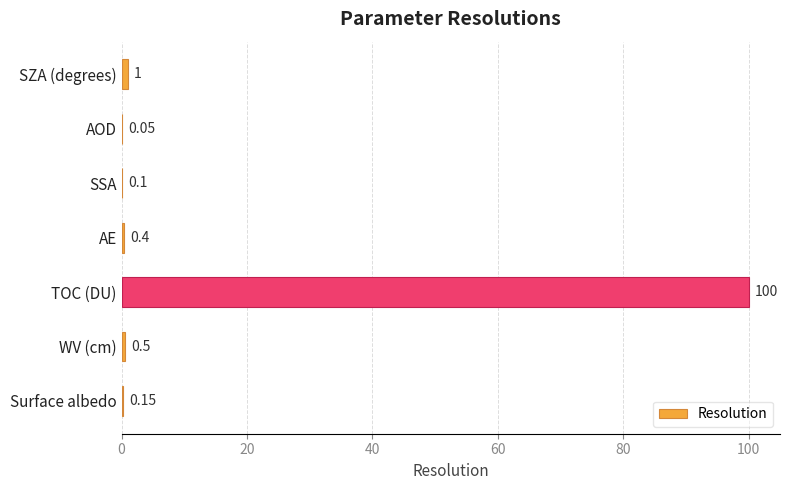

Between SSA and WV (cm), which is larger?

WV (cm)